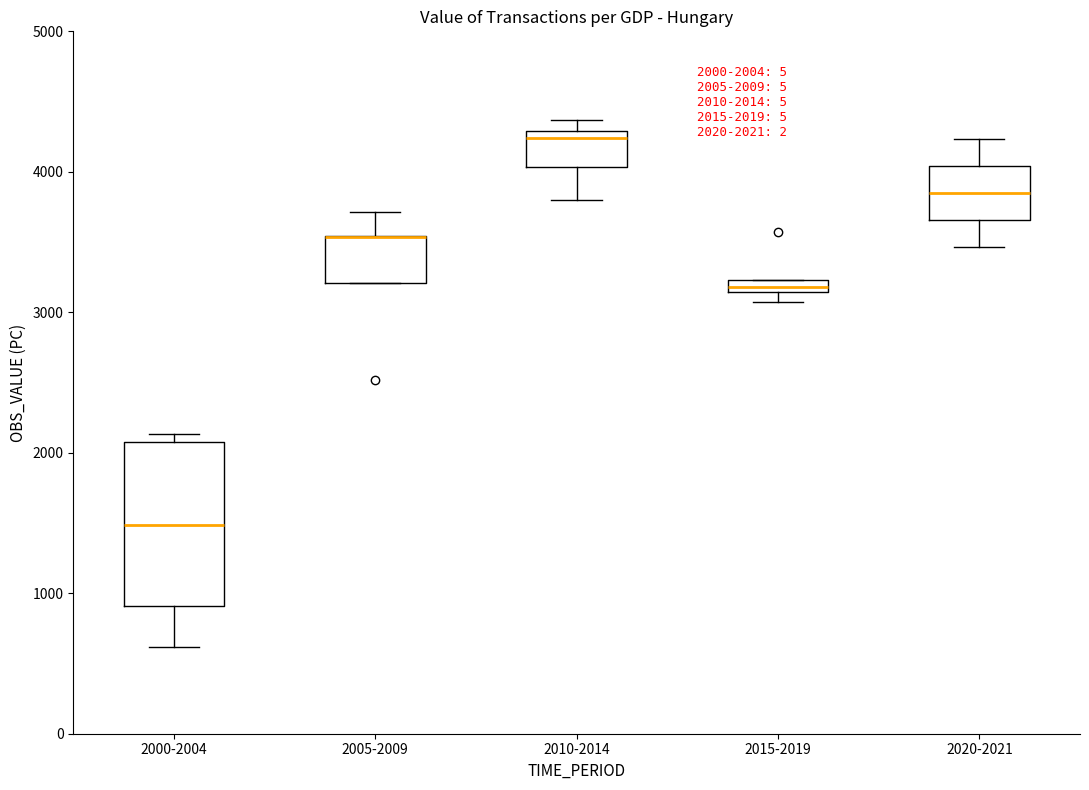

Comparing the boxes themselves (not the whiskers), which one is the tallest?

2000-2004